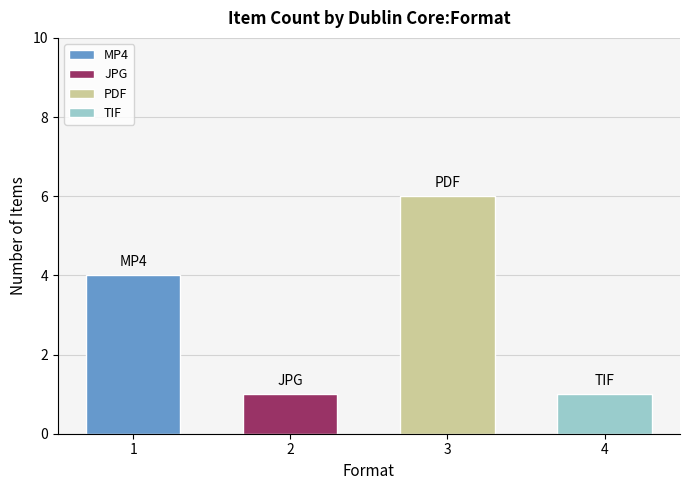

How many values exceed 1?

2